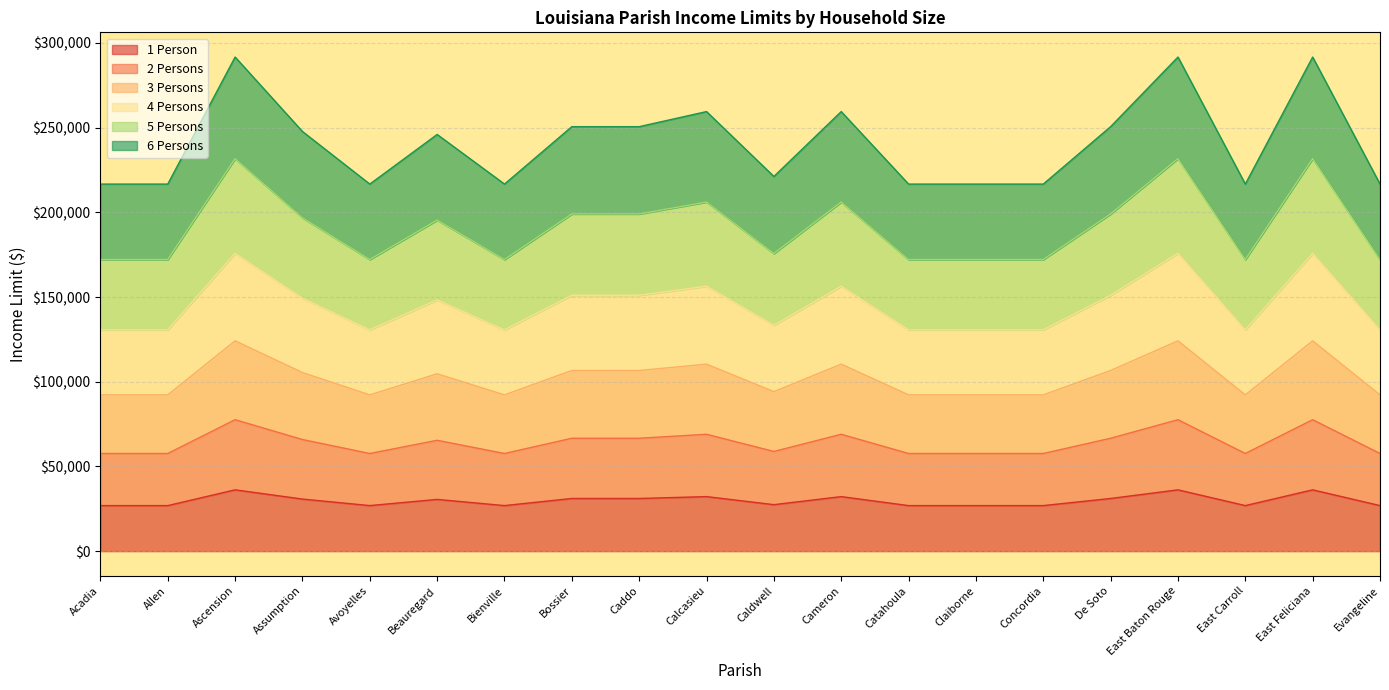

What is the label of the 17th point from the left?

East Baton Rouge